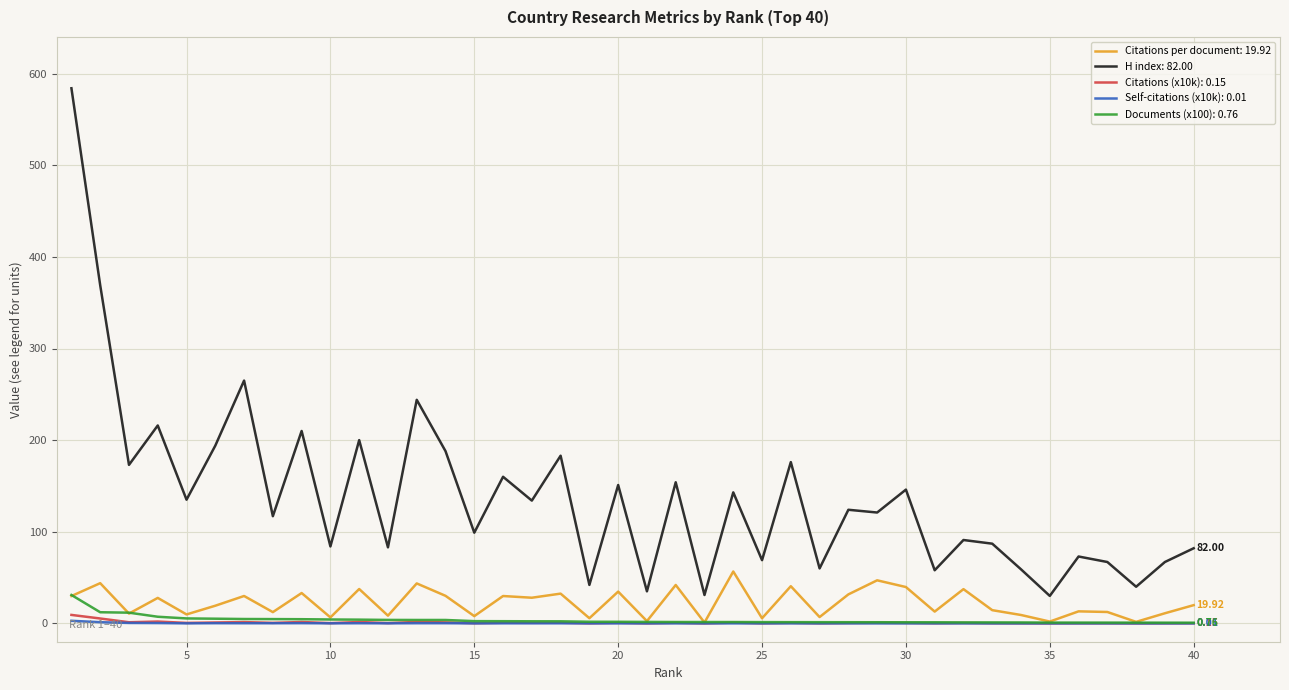

How many categories are shown in the chart?

40